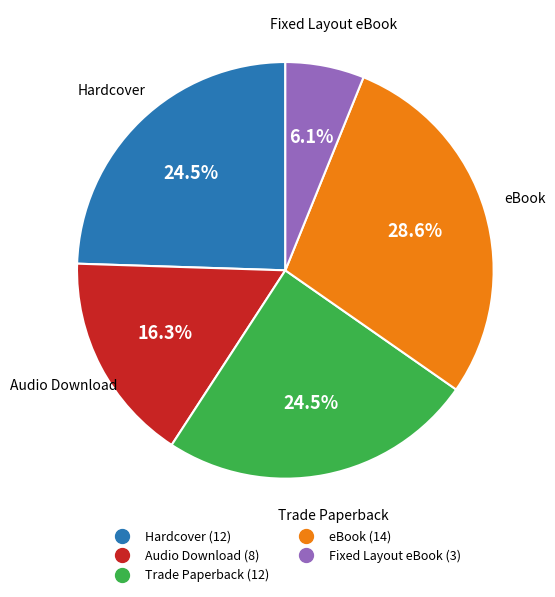

Combined, do eBook and Trade Paperback account for over 50%?

Yes